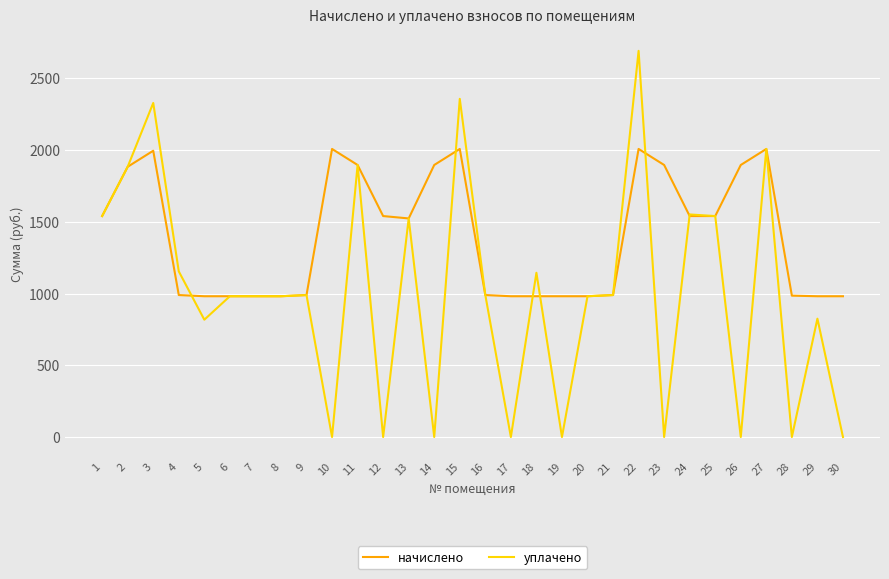

At which category is the sum across all series the highest?

22